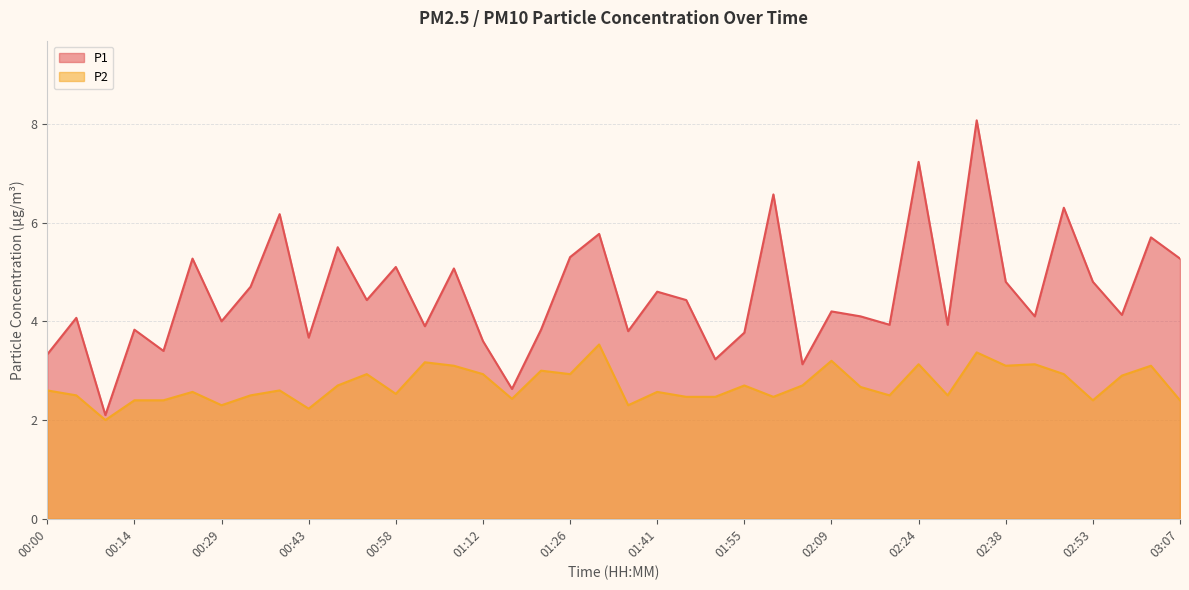

What is the approximate value of P1 at 01:31?

5.8